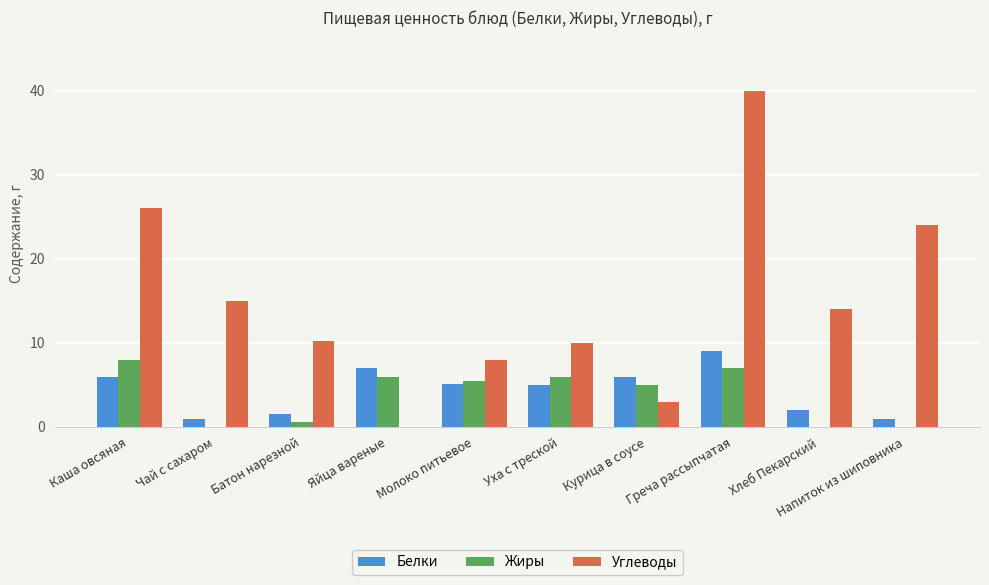

Which series changed the most between Батон нарезной and Напиток из шиповника?

Углеводы